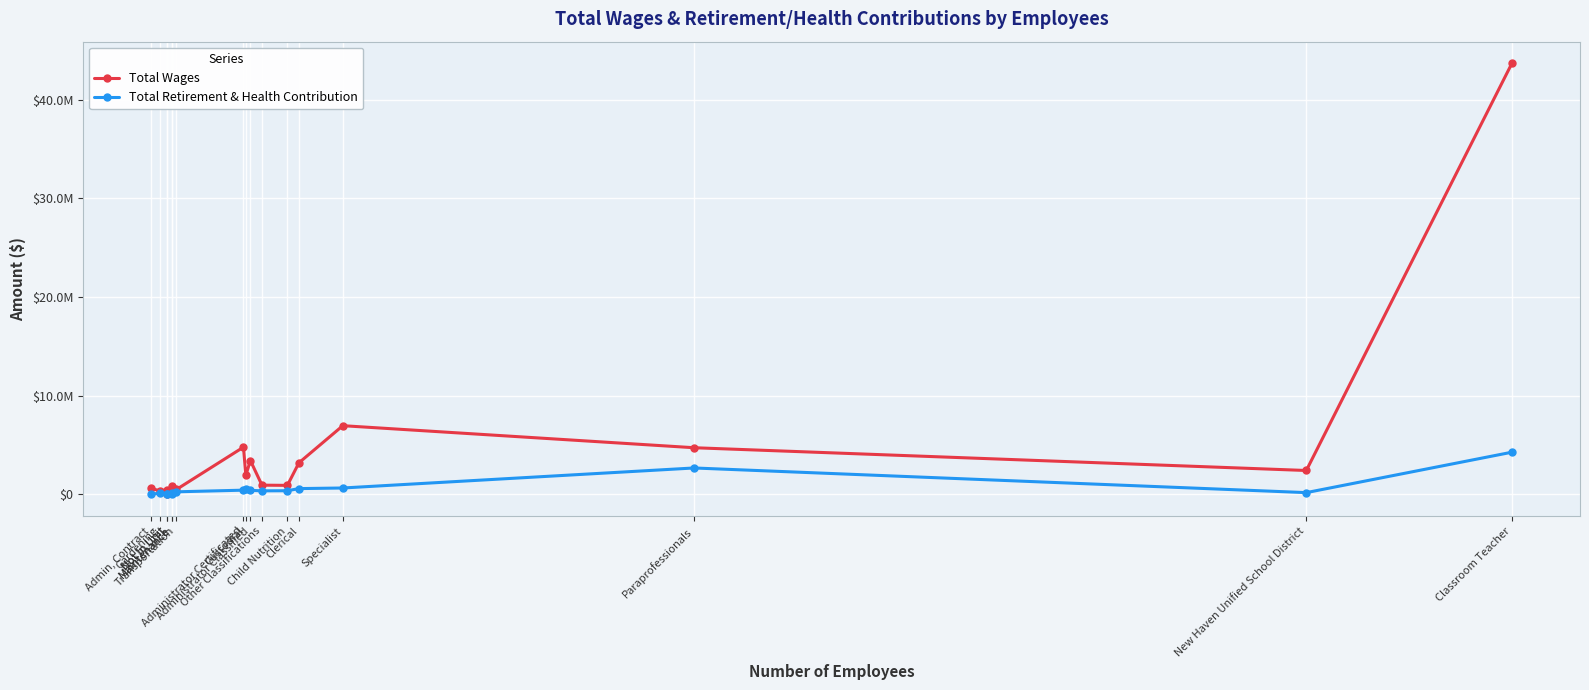

What is the sum of all Total Wages values?

76139968